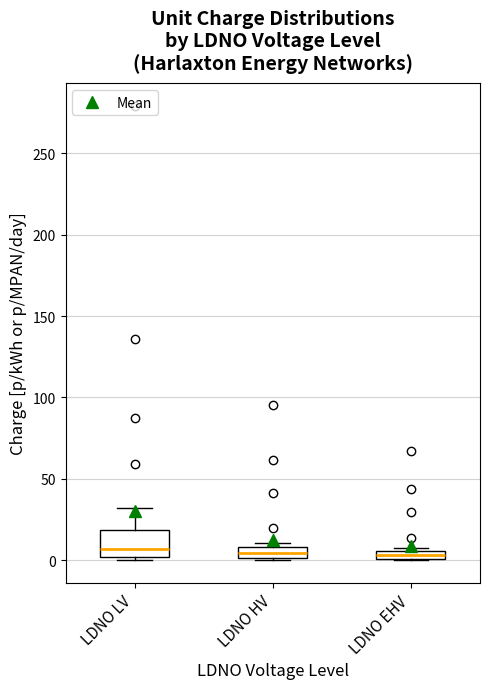

Where is the upper edge of the box for LDNO HV on the y-axis? The values are not printed on the chart, so give them approximately, as read against the axis.

10